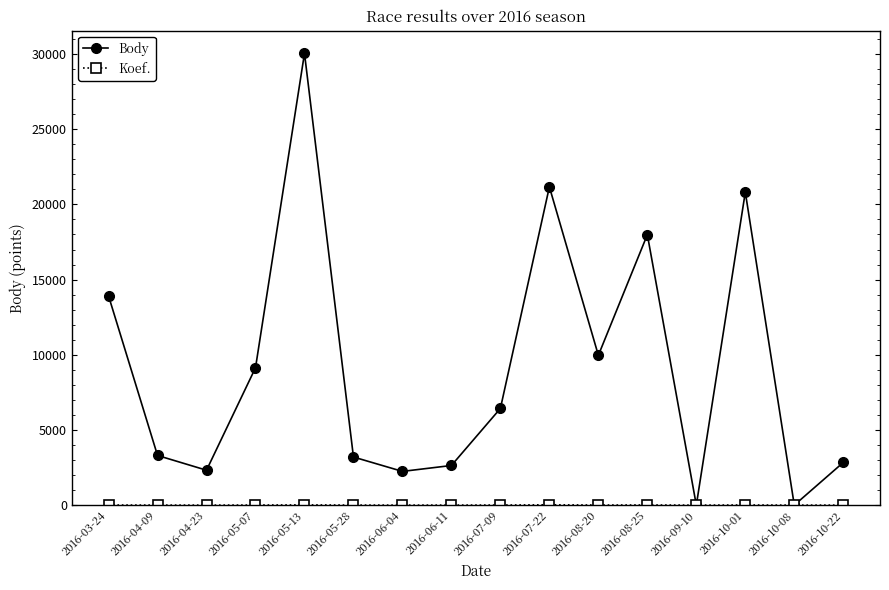

What is the highest value of the Body series?

30046